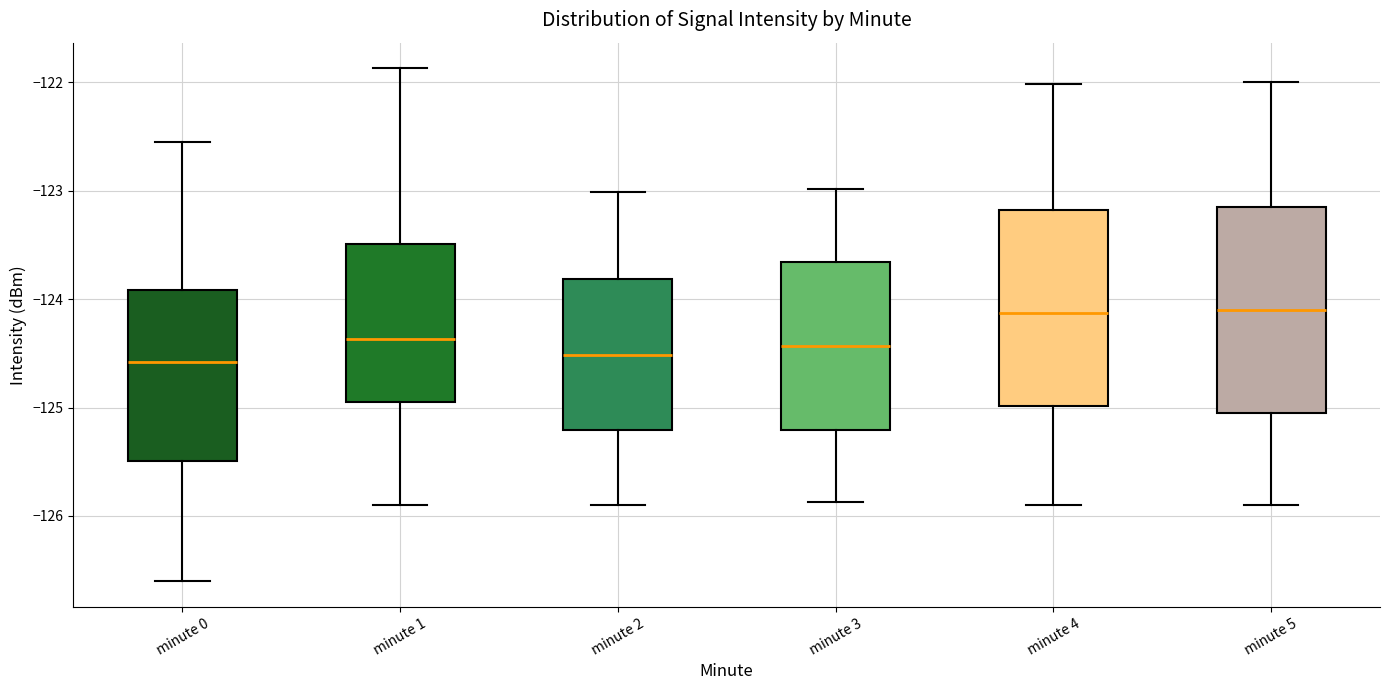

Reading left to right, read every box against the y-axis: the position of its median line, the range the box covers, and the ends of its whiskers. The values are not printed on the chart, so give them approximately, as read against the axis.

minute 0: median -124.6, box -125.5 to -123.9, whiskers -126.6 to -122.6
minute 1: median -124.4, box -124.9 to -123.5, whiskers -125.9 to -121.9
minute 2: median -124.5, box -125.2 to -123.8, whiskers -125.9 to -123.0
minute 3: median -124.4, box -125.2 to -123.7, whiskers -125.9 to -123.0
minute 4: median -124.1, box -125.0 to -123.2, whiskers -125.9 to -122.0
minute 5: median -124.1, box -125.0 to -123.1, whiskers -125.9 to -122.0